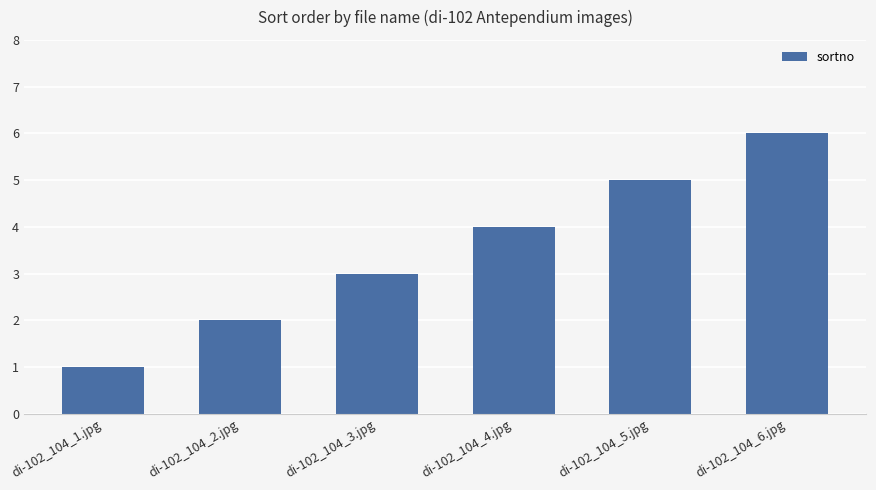

Reading right to left, what are all the values shown in this chart?

di-102_104_6.jpg=6	di-102_104_5.jpg=5	di-102_104_4.jpg=4	di-102_104_3.jpg=3	di-102_104_2.jpg=2	di-102_104_1.jpg=1